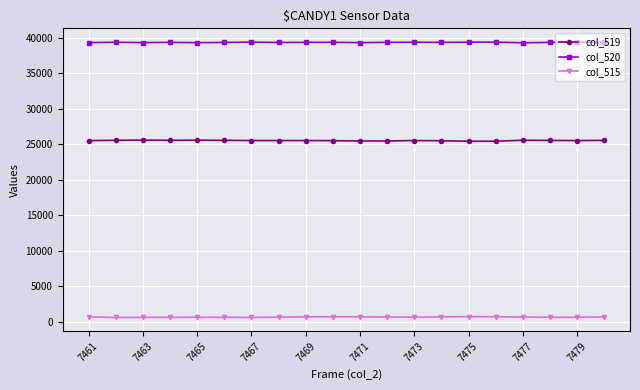

At how many categories does at least one series exceed 3005?

20